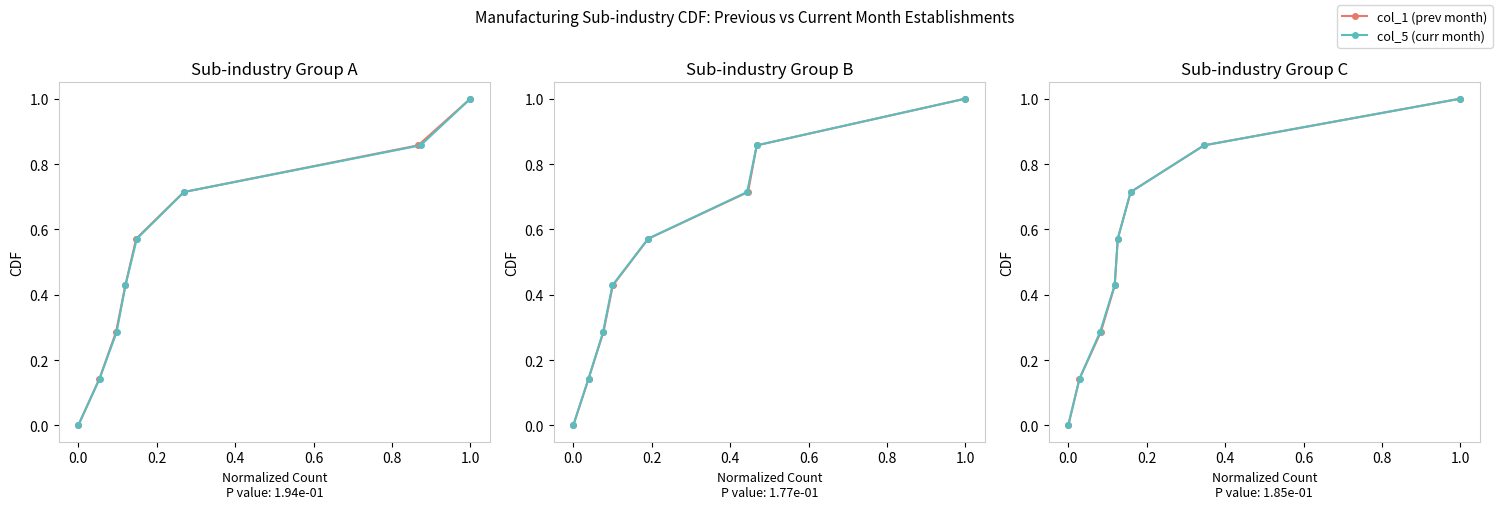

Is it true that col_5 (curr month) equals 0.1 at 0.2?

False